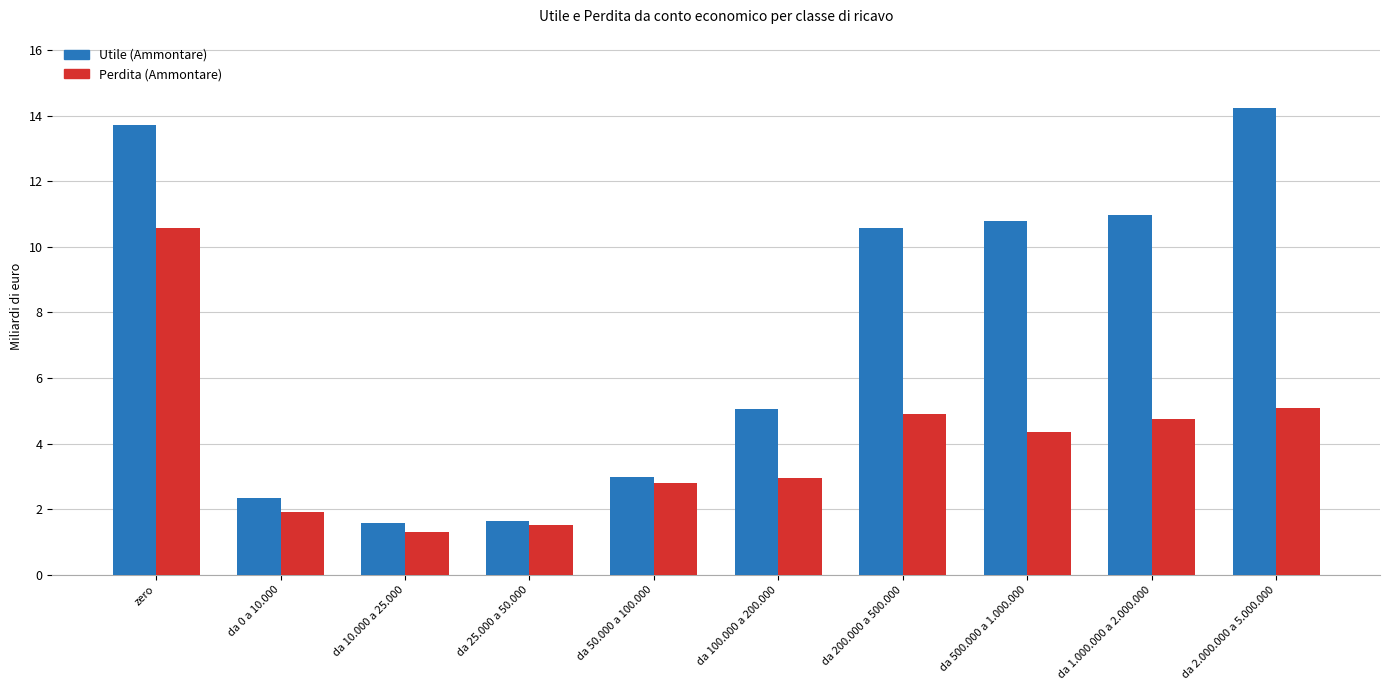

At which category does the chart reach its peak across all series?

da 2.000.000 a 5.000.000